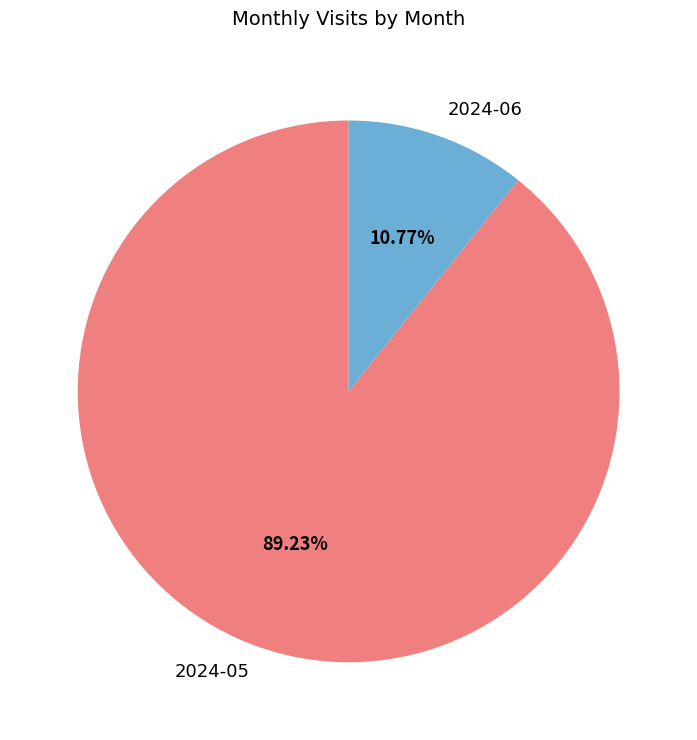

Is there a majority slice in this chart?

Yes